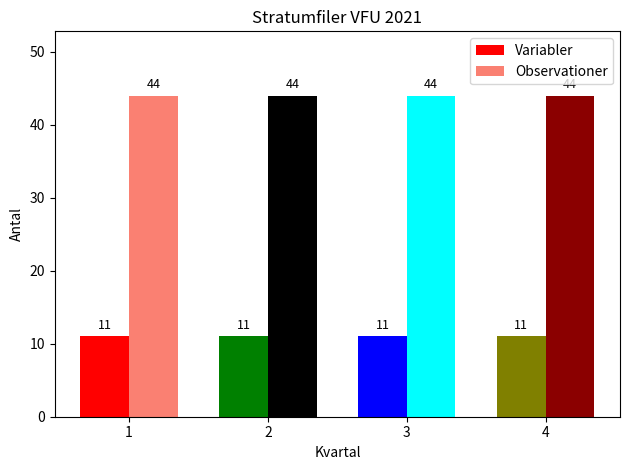

What is the average value of the Variabler series?

11